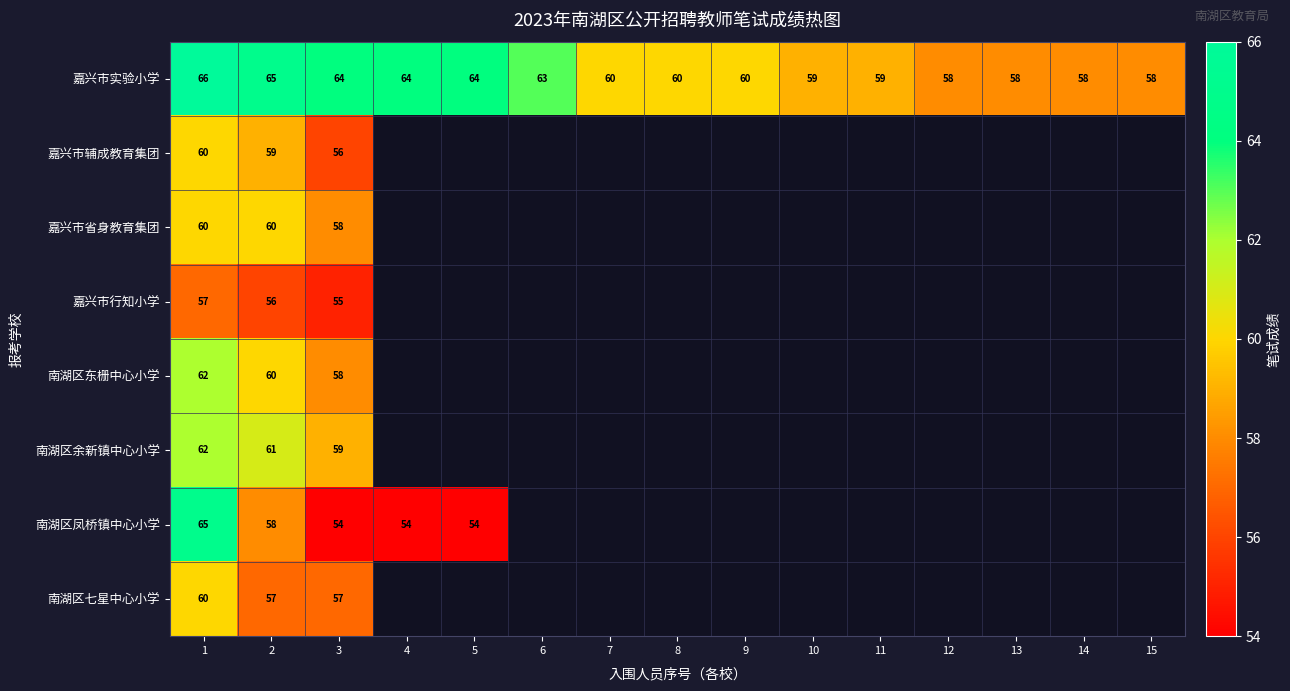

What is the sum of all 嘉兴市实验小学 values?

916